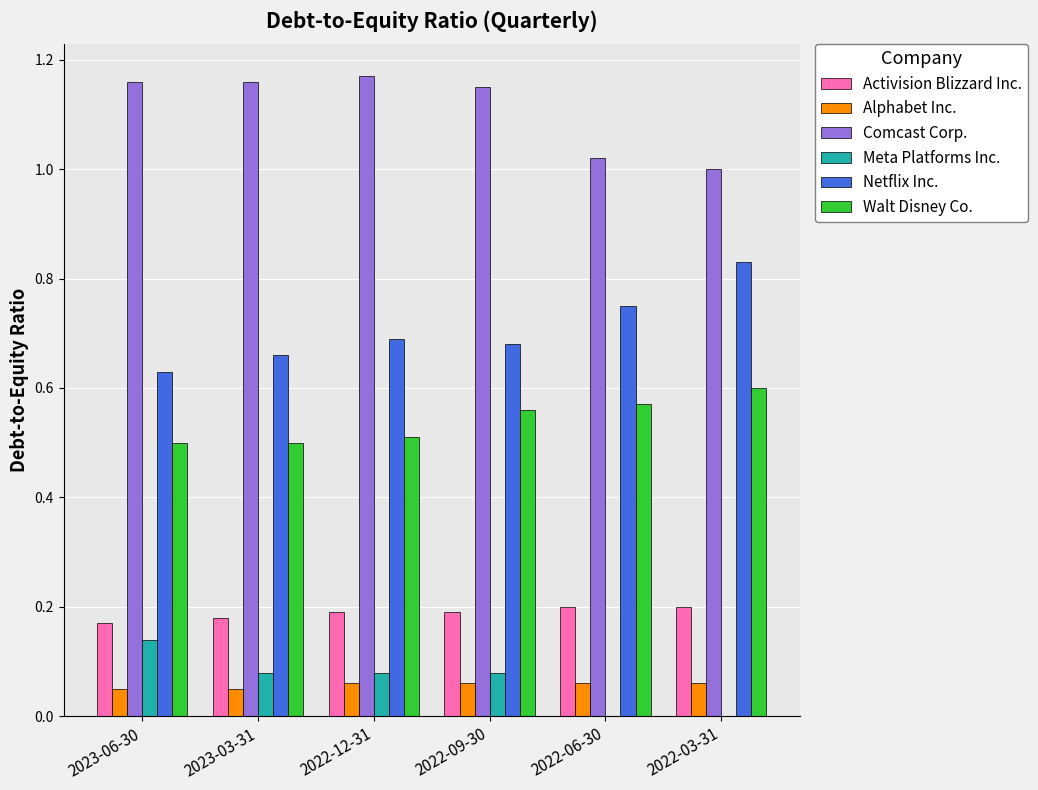

True or false: Netflix Inc. has a value of 0.3 at 2022-12-31.

False